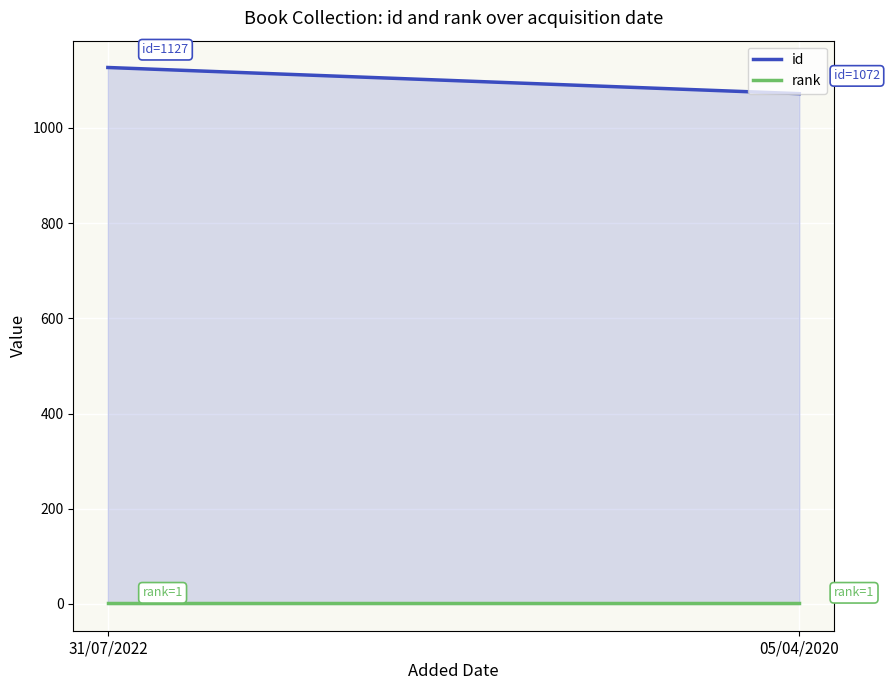

What is the total value across all series at 05/04/2020?

1073